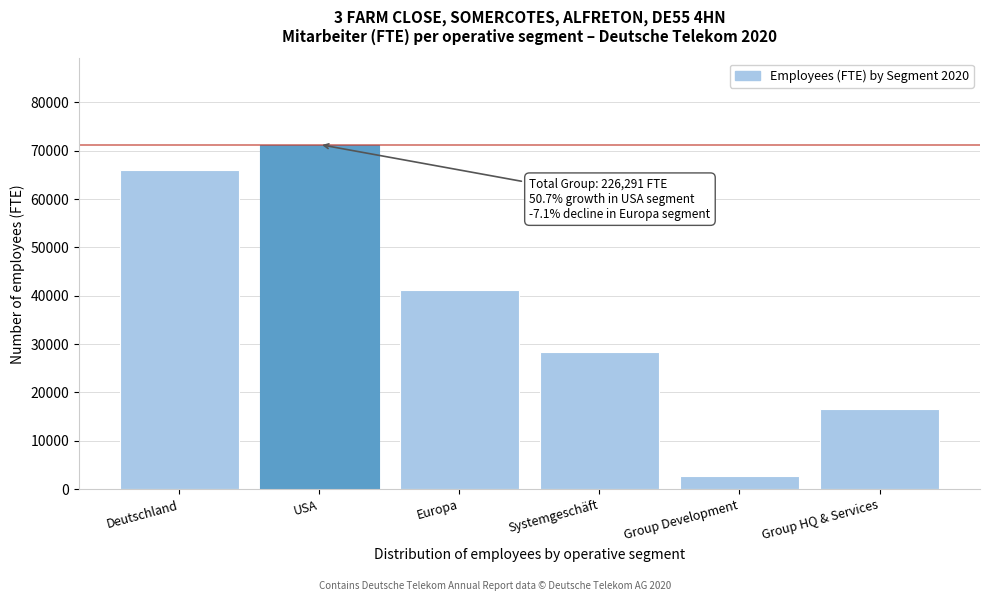

Reading left to right, list all the values displayed in this chart.

66051	71303	41273	28395	2684	16585